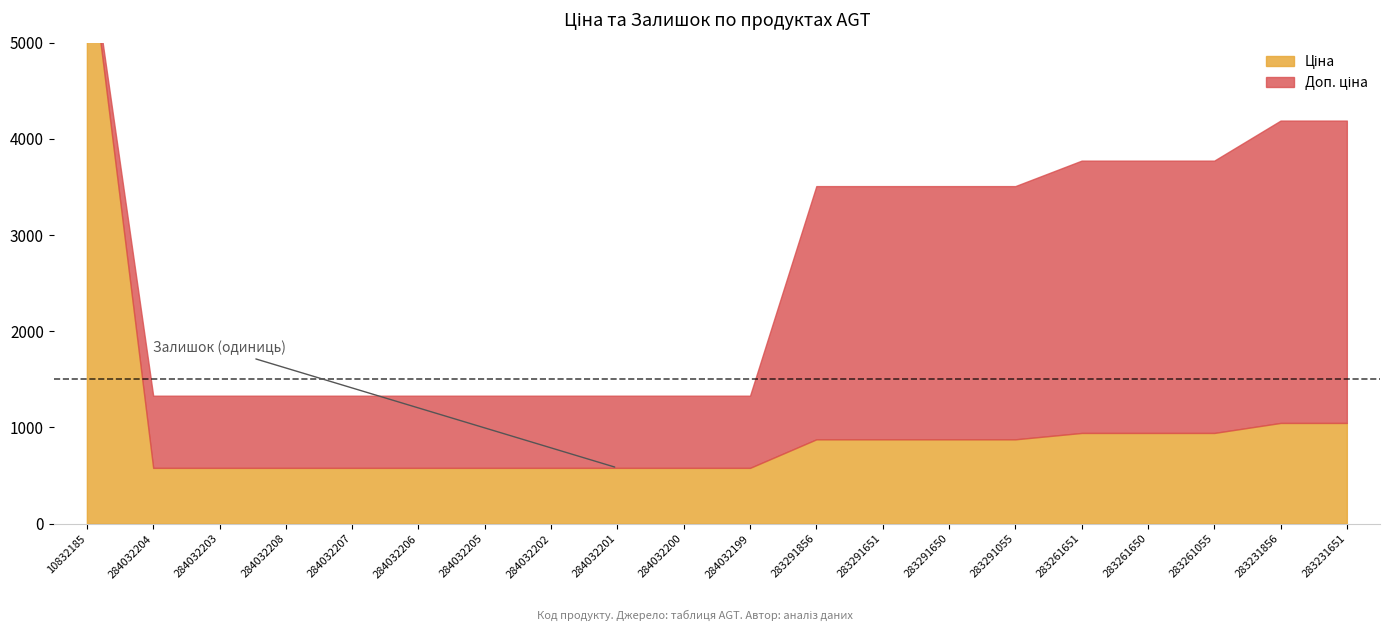

True or false: Доп. ціна has a value of 3507.9 at 283291650.

True